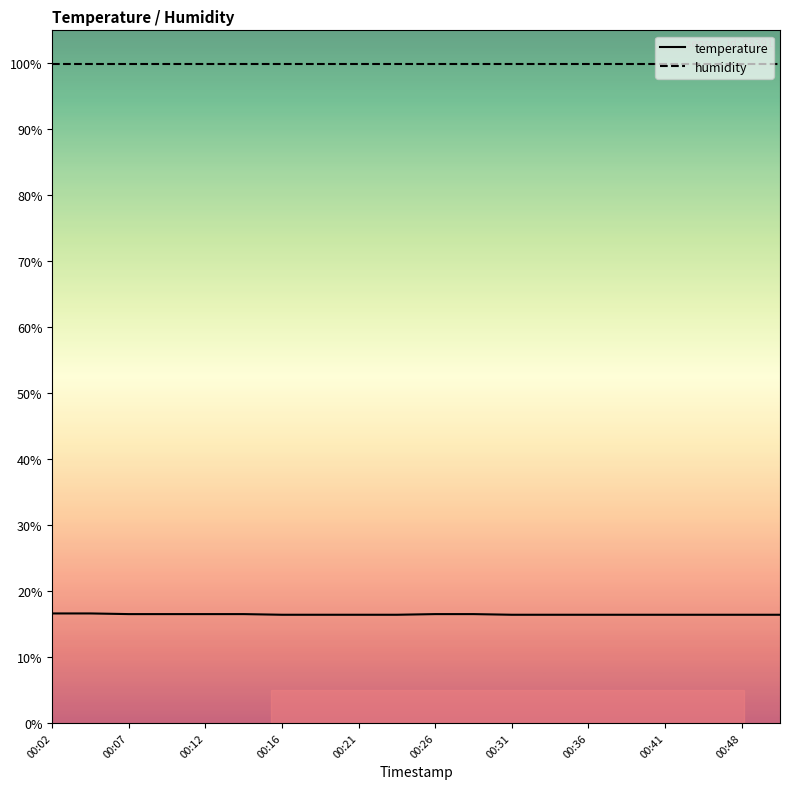

True or false: temperature and humidity intersect in this chart.

False